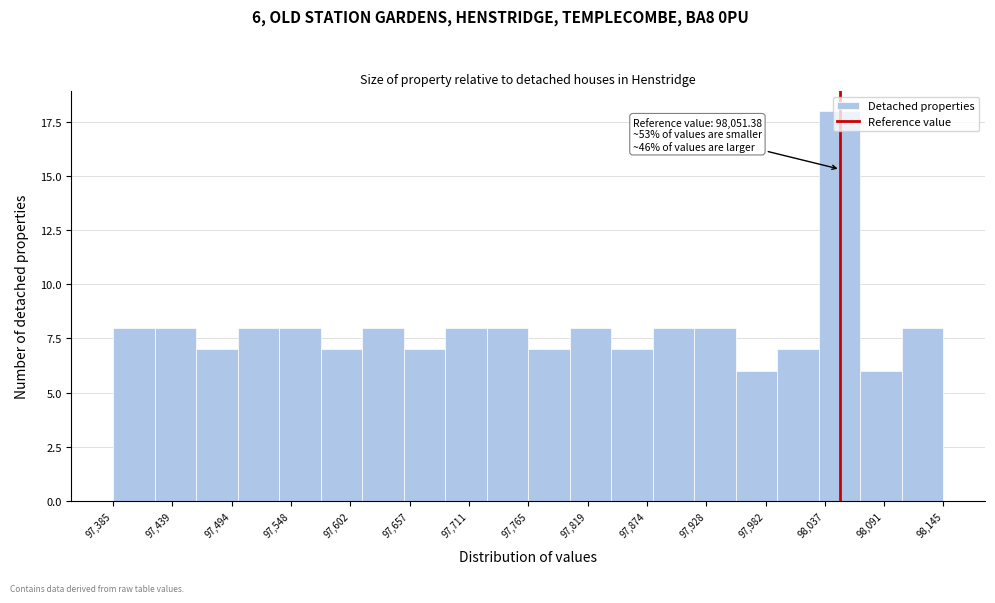

Around what value on the x-axis is the tallest bar? Give the approximate position of its centre, as read against the axis.

98050